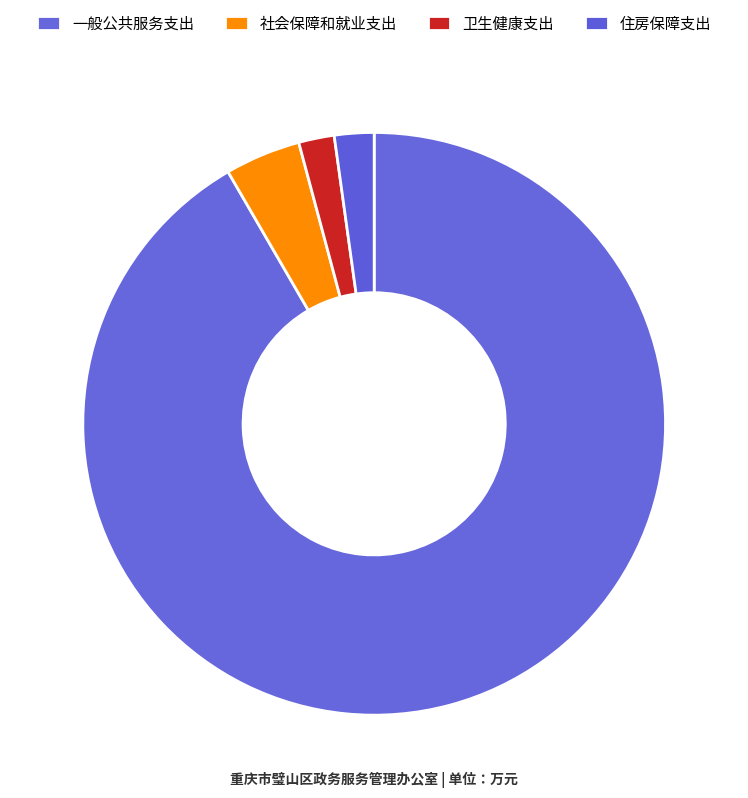

Is it true that 一般公共服务支出 is 99% of the pie?

False